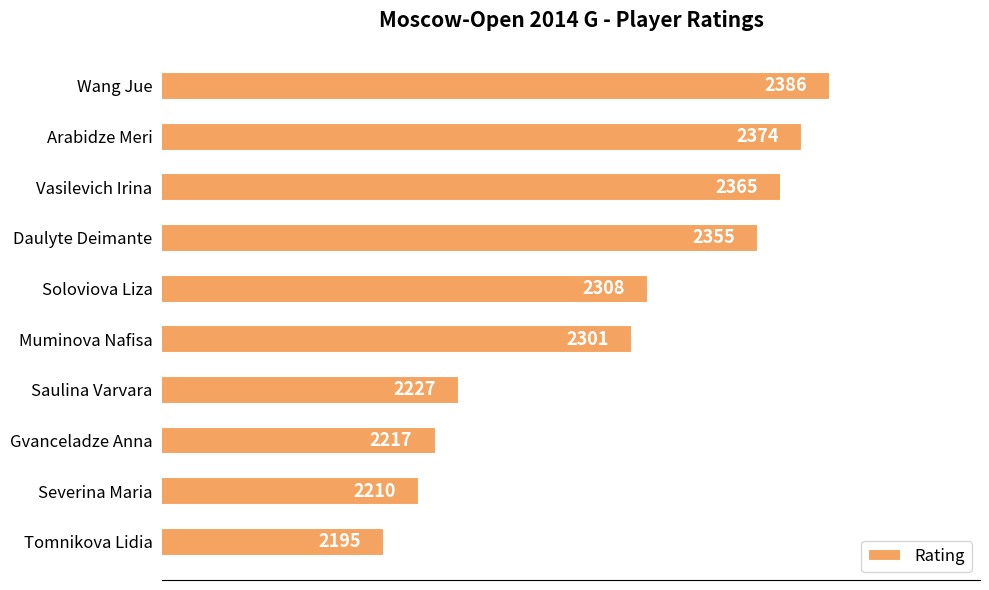

How many bars are there in total?

10